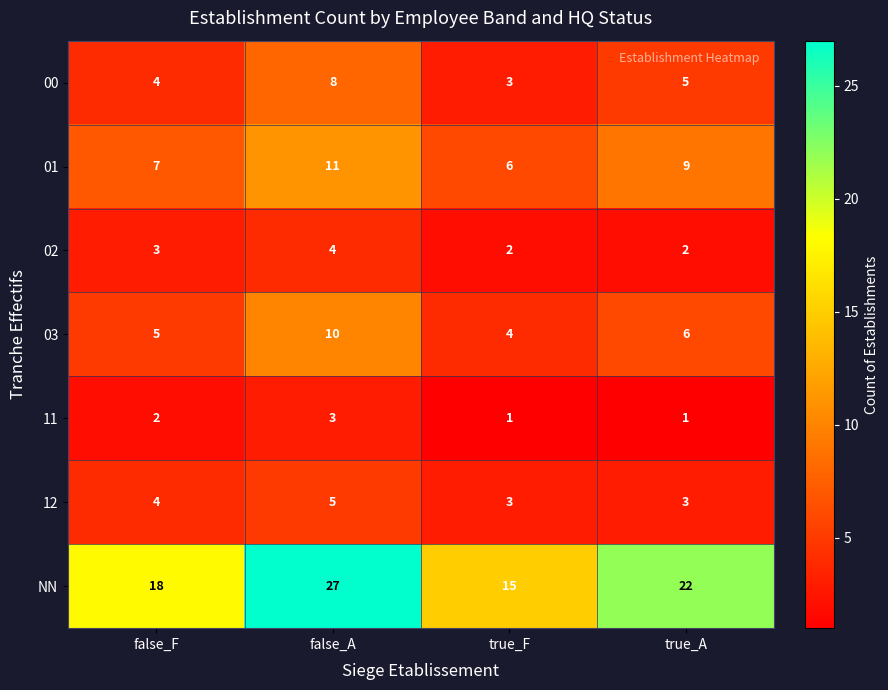

What is the spread (max minus min) of values at true_A?

21